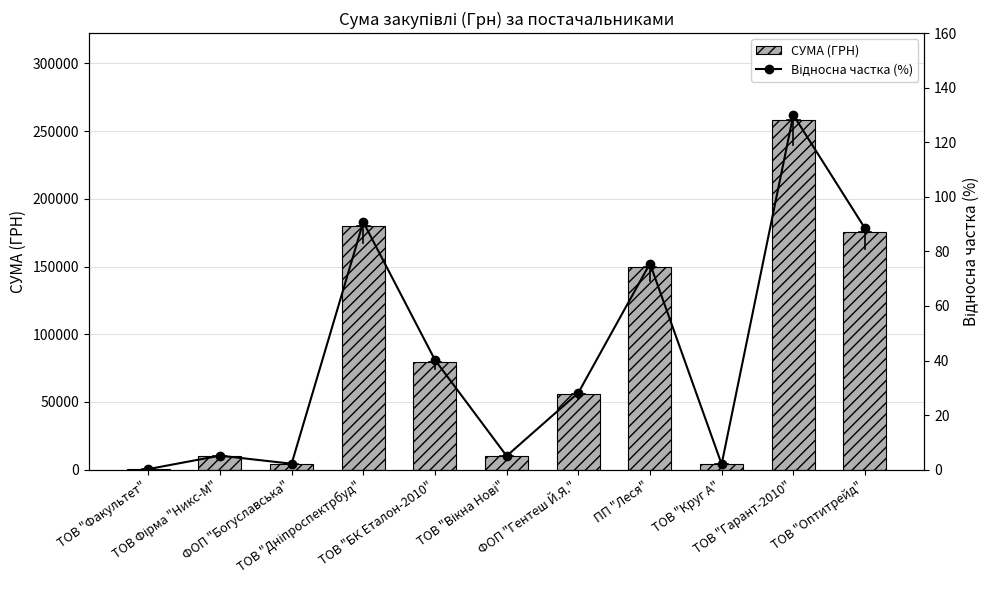

Which has a higher value, ТОВ "БК Еталон-2010" or ТОВ "Оптитрейд"?

ТОВ "Оптитрейд"